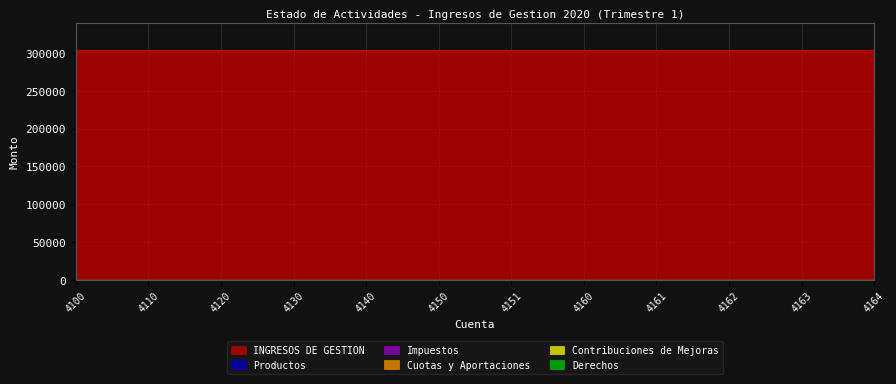

At which category is the sum across all series the highest?

4100